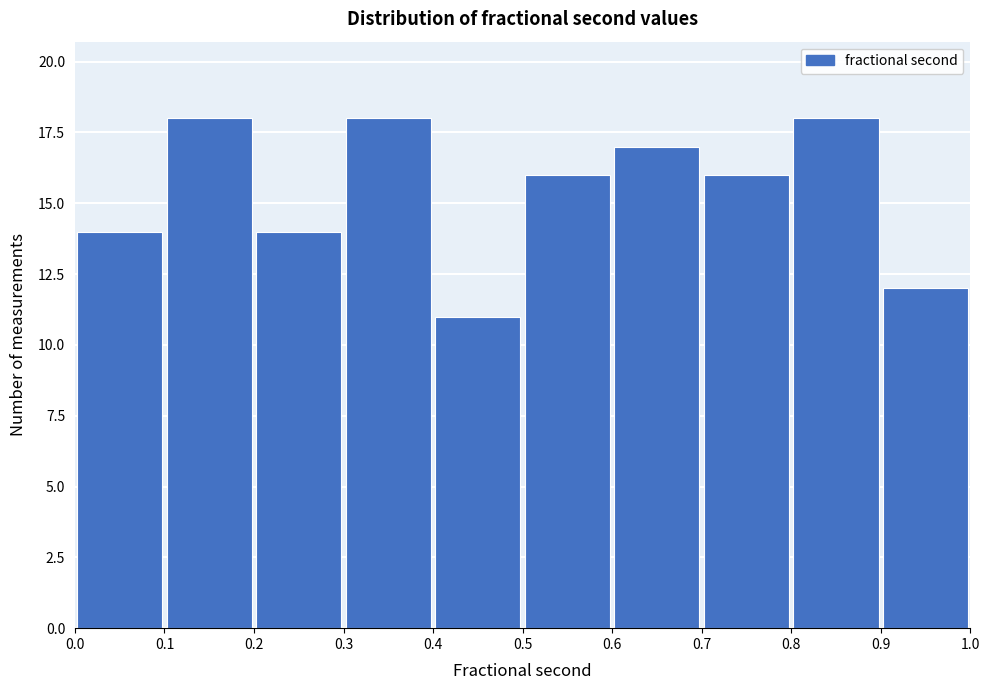

What is the height of the bar covering 0.0 to 0.1 on the x-axis? The values are not printed on the chart, so give them approximately, as read against the axis.

14